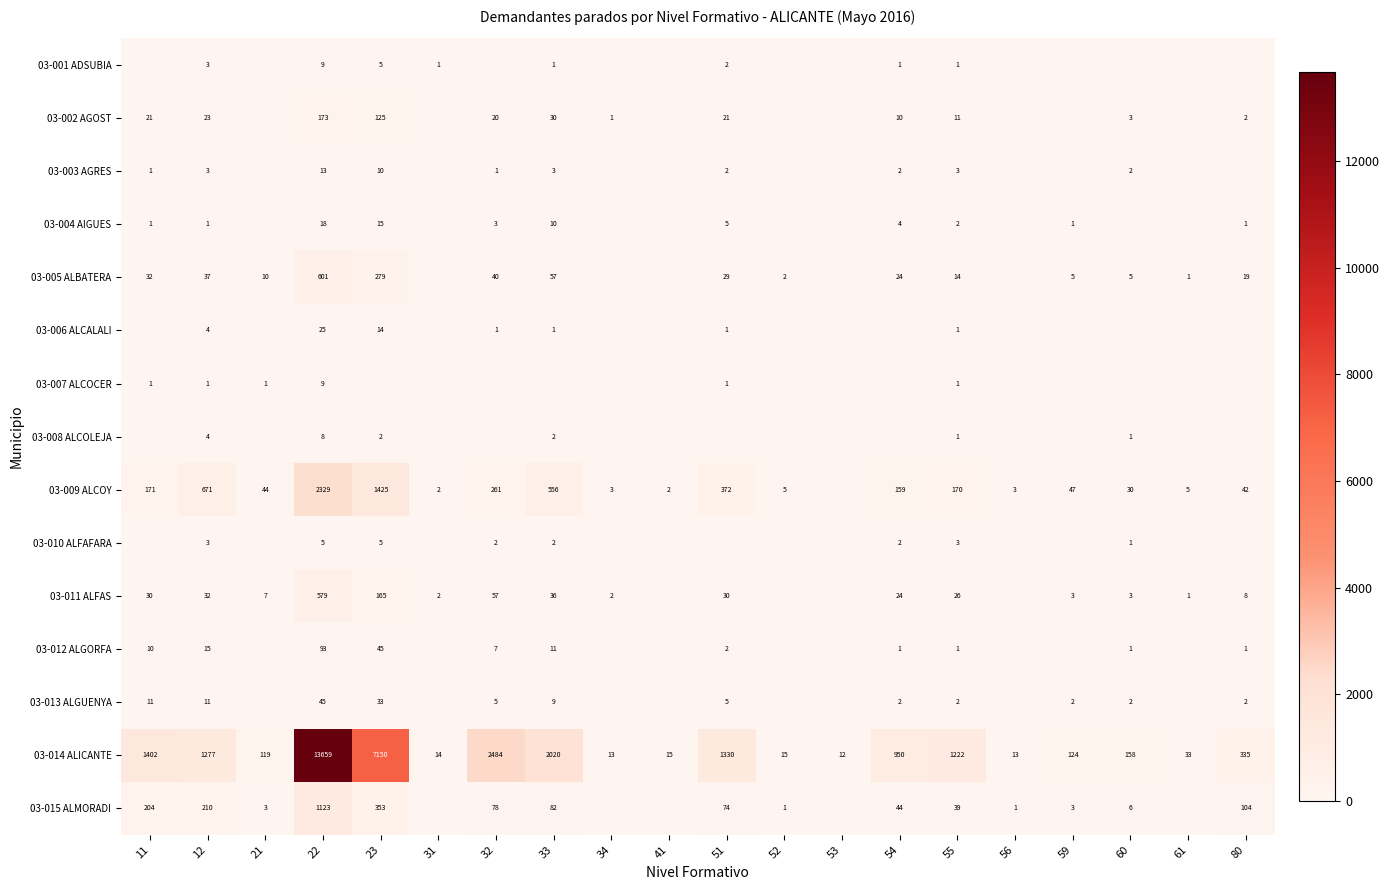

At which label is 03-008 ALCOLEJA closest to 4?

12